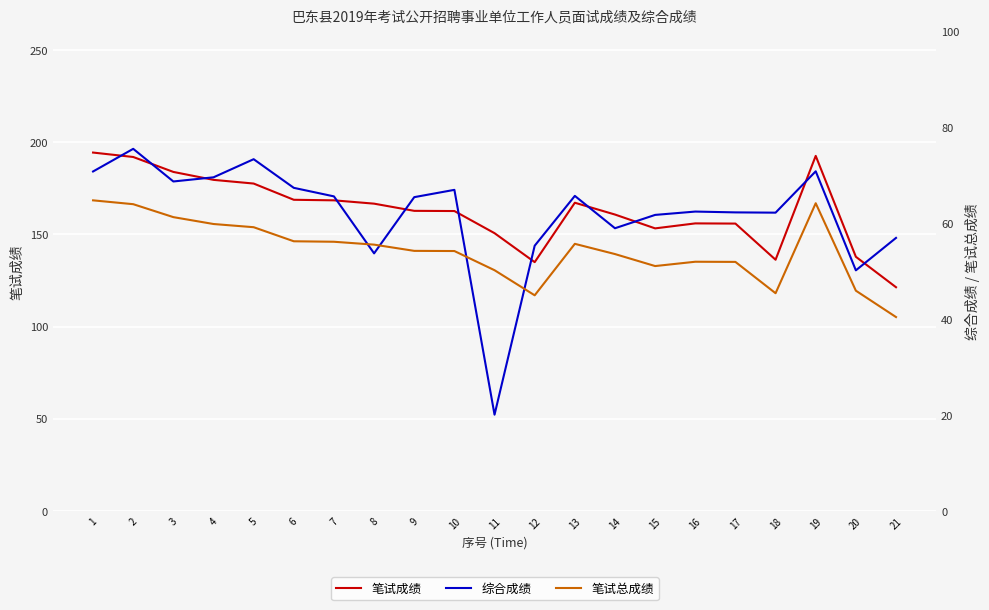

Which series changed the most between 10 and 13?

笔试成绩